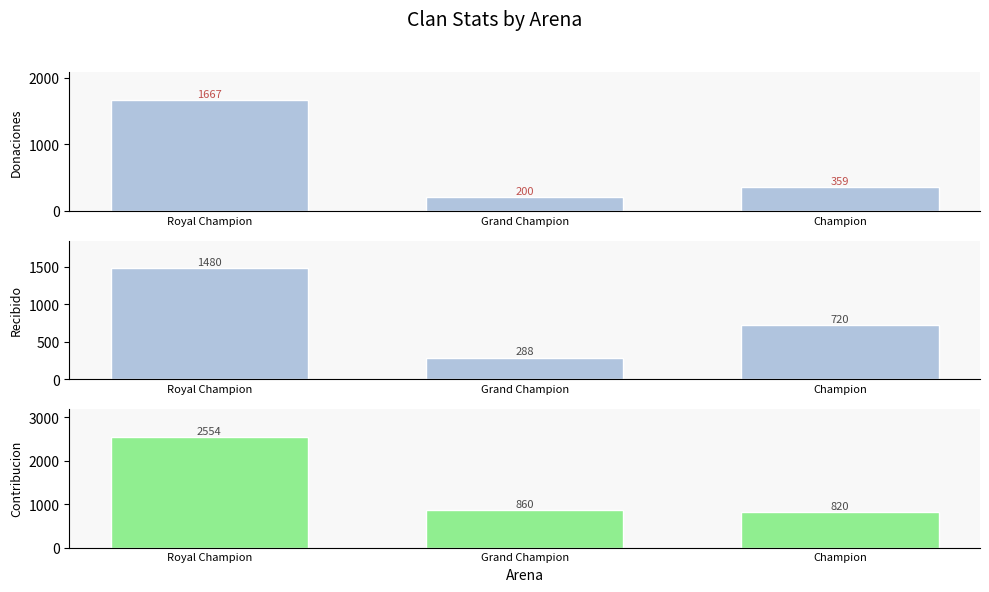

Which series changed the most between Grand Champion and Champion?

Recibido